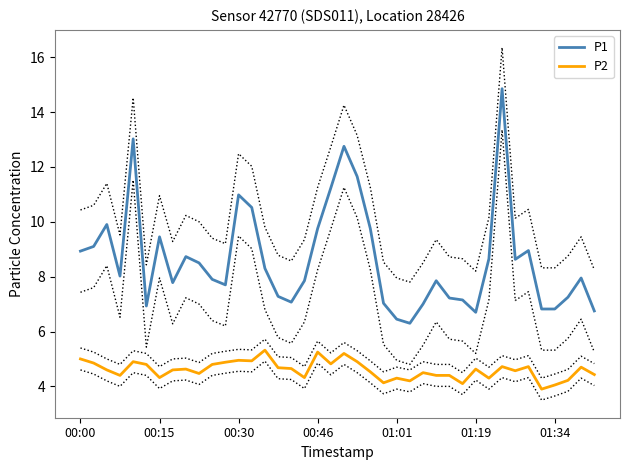

What is the lowest value of the P2 series?

3.9